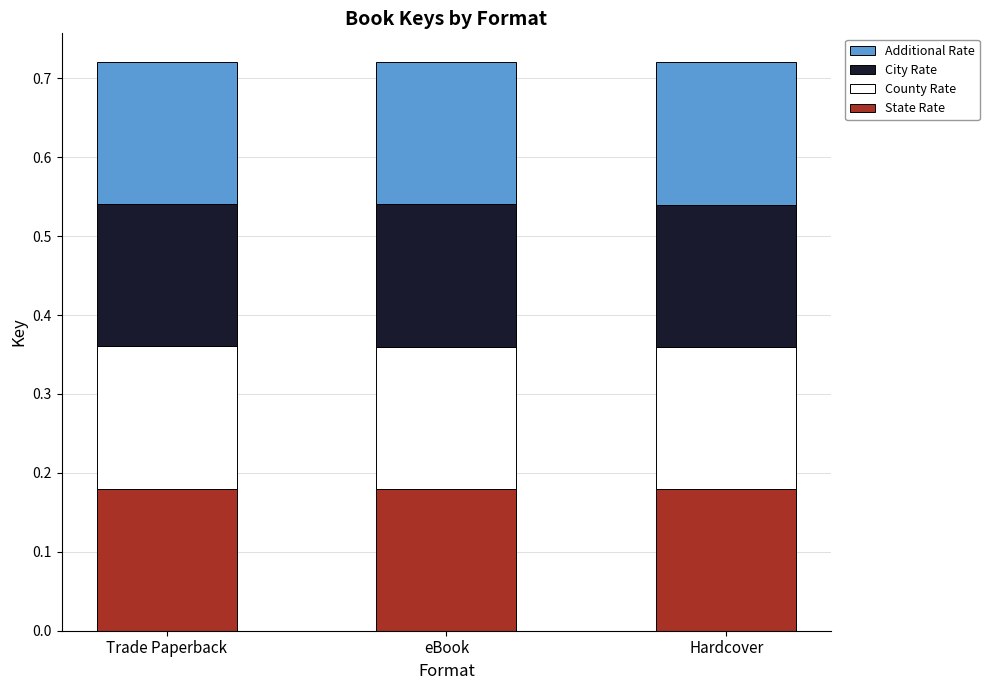

What is the total value across all series at Trade Paperback?

0.7